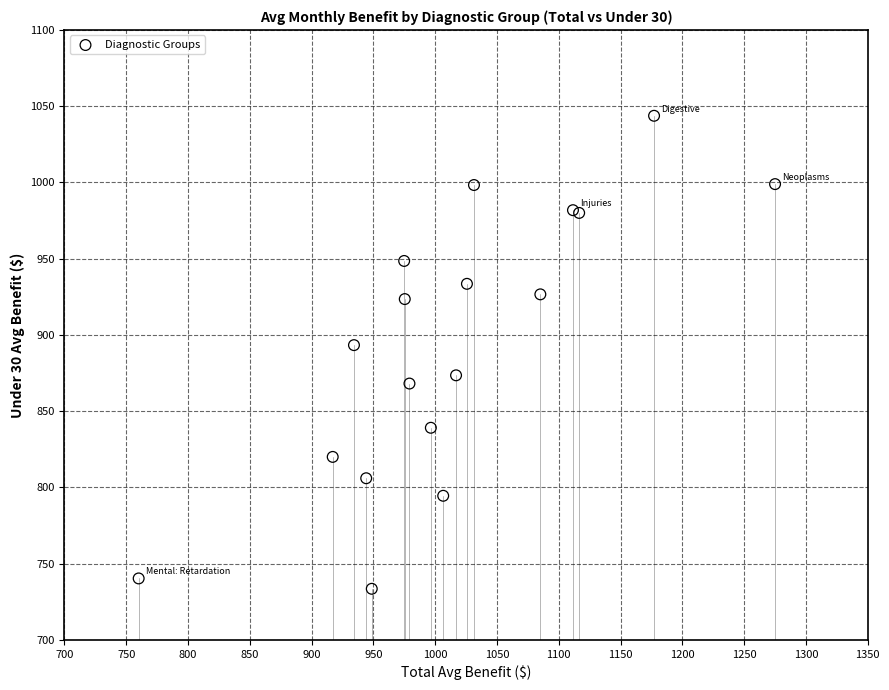

What Y value in the scatter plot is closest to 888?

893.3